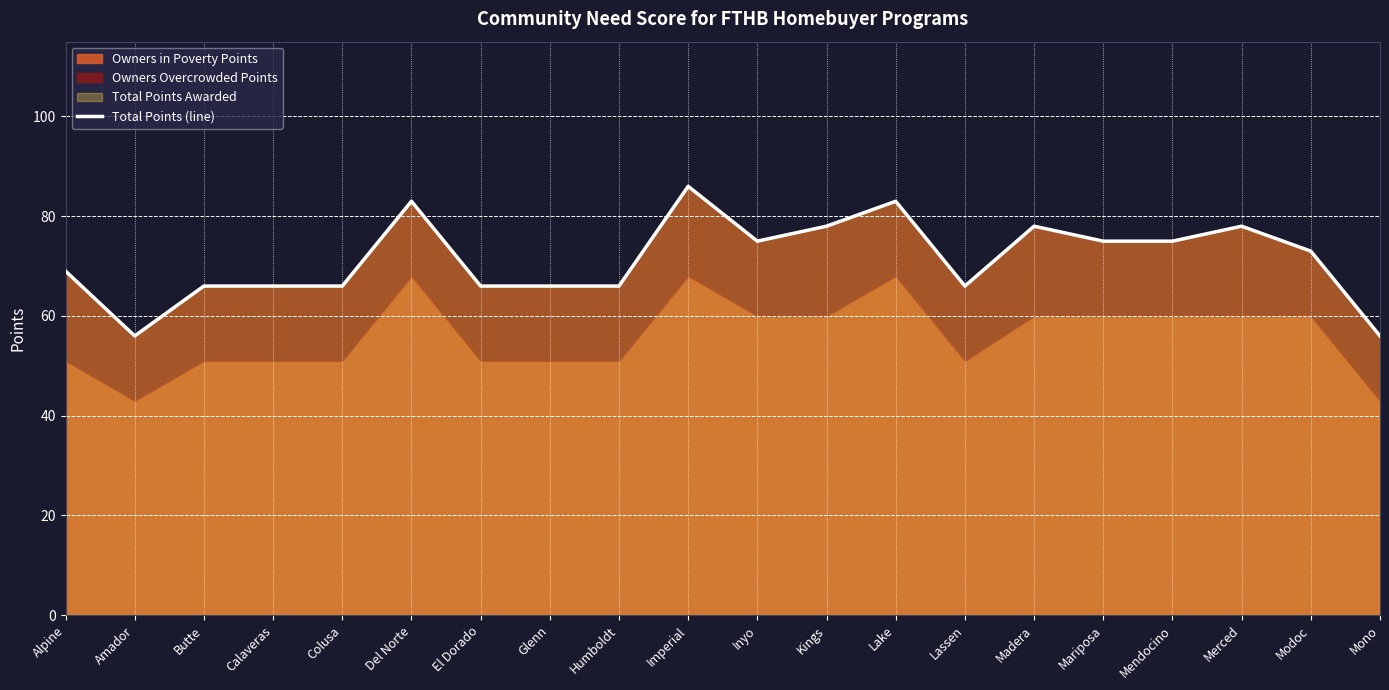

What is the label of the 20th point from the right?

Alpine